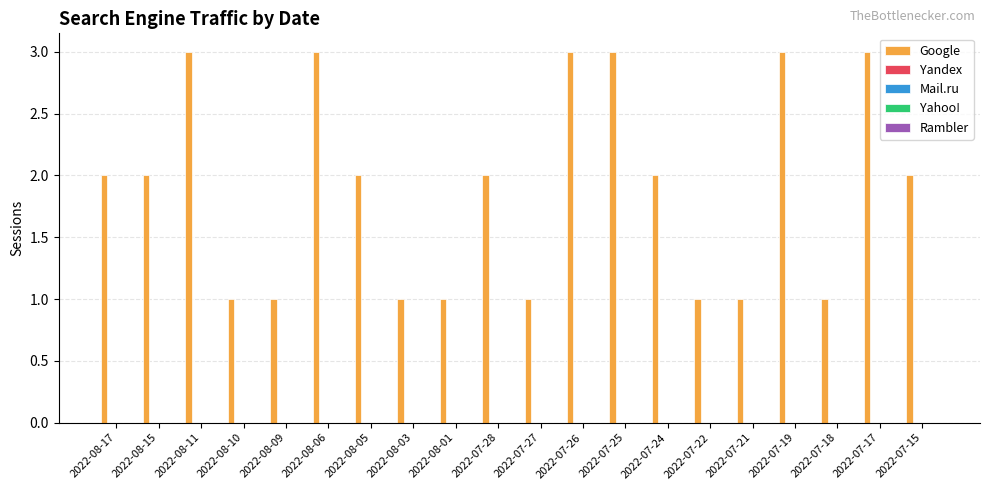

Reading left to right, list all the values displayed in this chart.

2	2	3	1	1	3	2	1	1	2	1	3	3	2	1	1	3	1	3	2